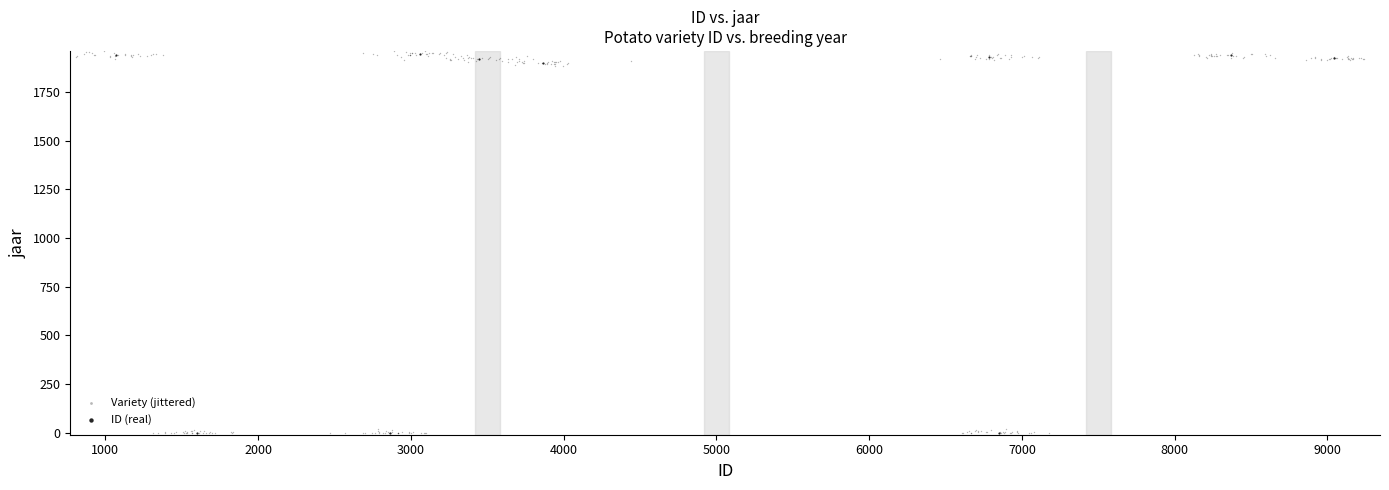

Which series has the largest Y range (max minus min)?

Variety (jittered)